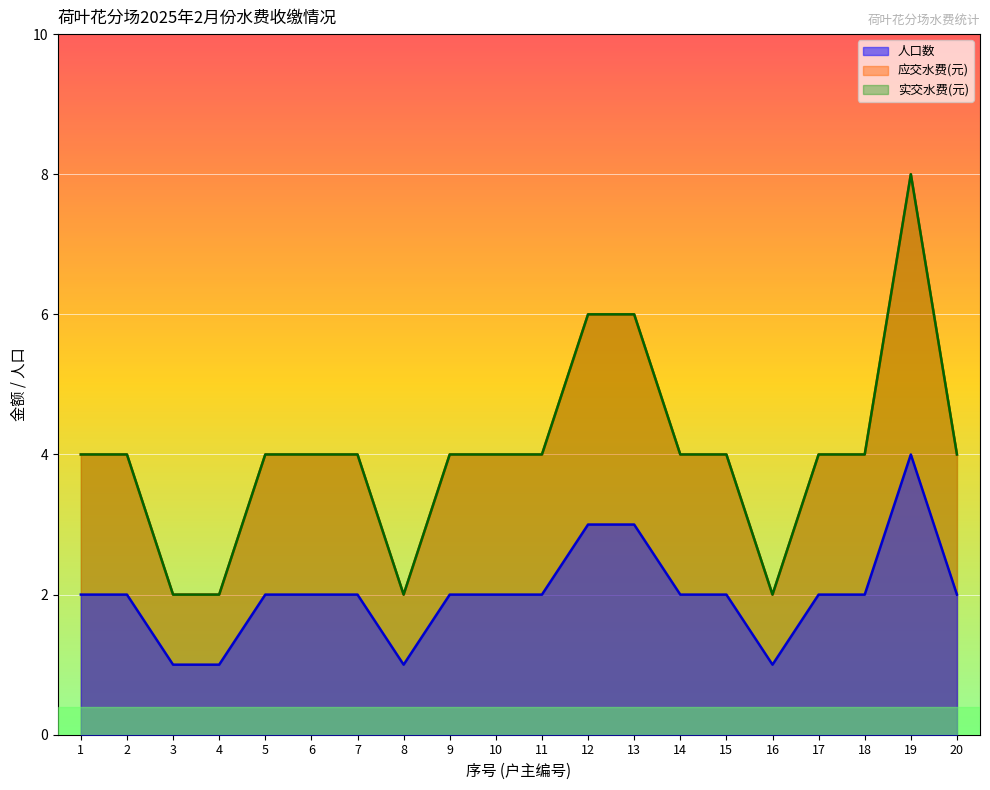

Which has a higher value, 7 or 11?

7